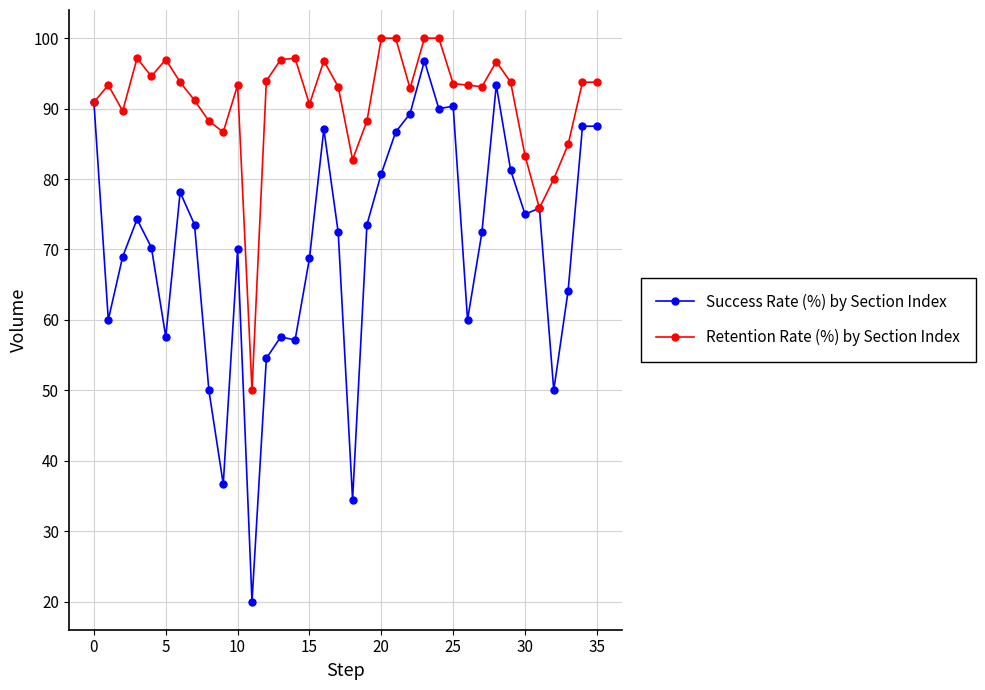

At how many categories does at least one series exceed 33?

36